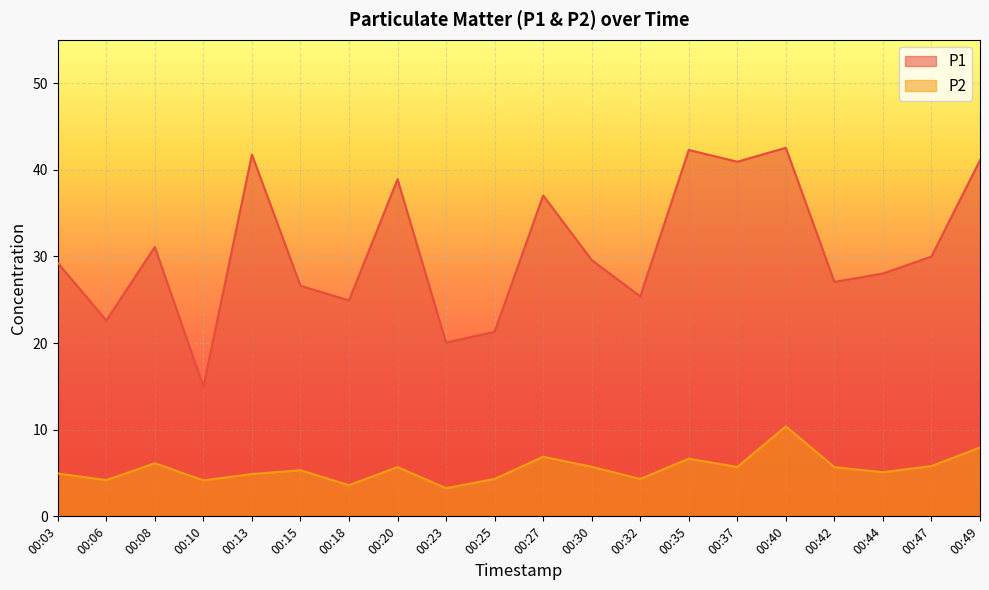

True or false: P2 has more than 0 interior local peaks.

True